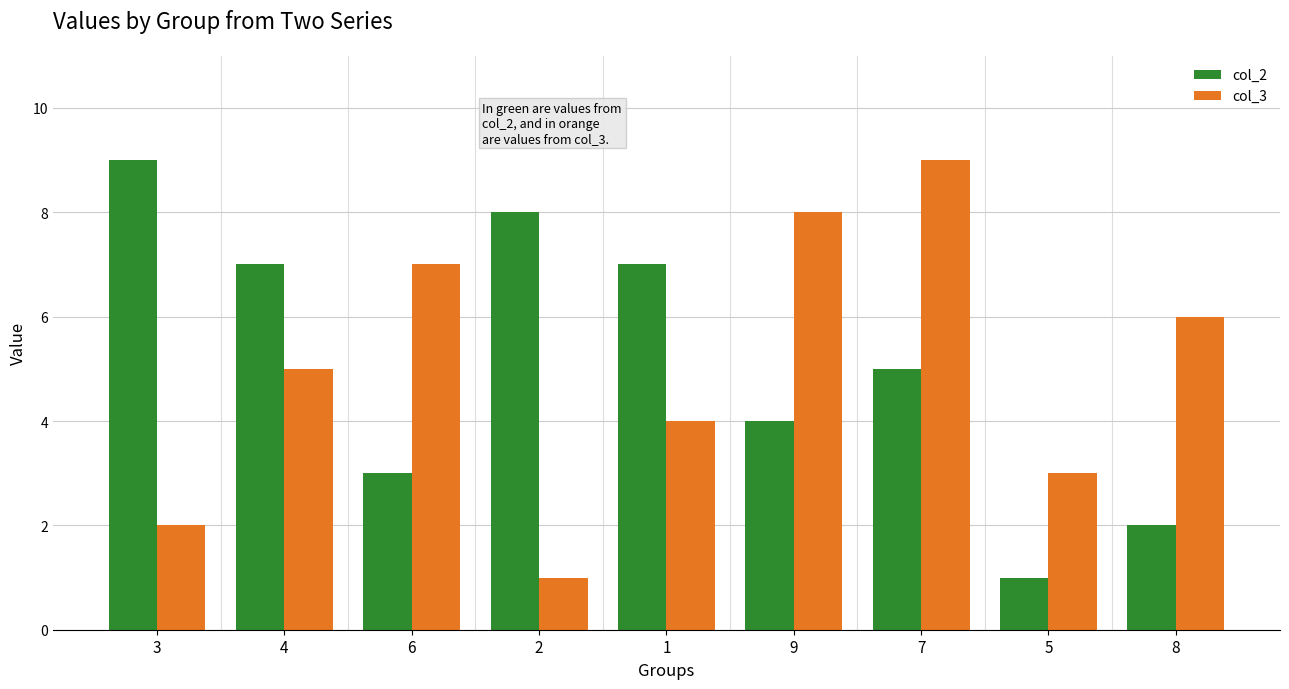

Between 6 and 5, which series saw the biggest shift?

col_3